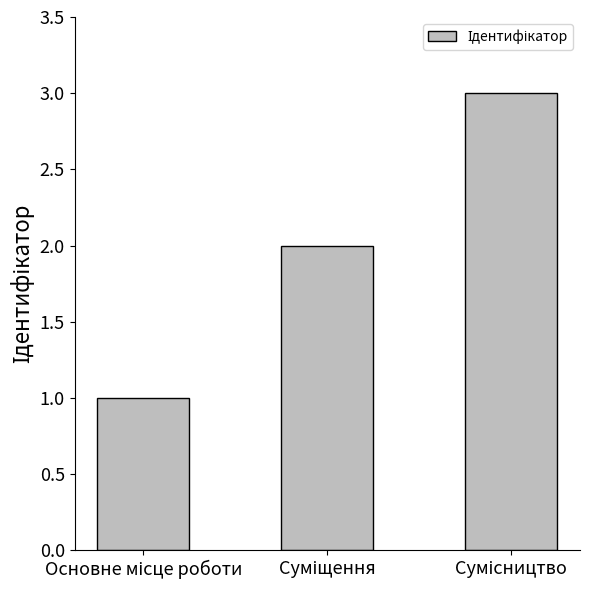

What is the greatest value displayed?

3